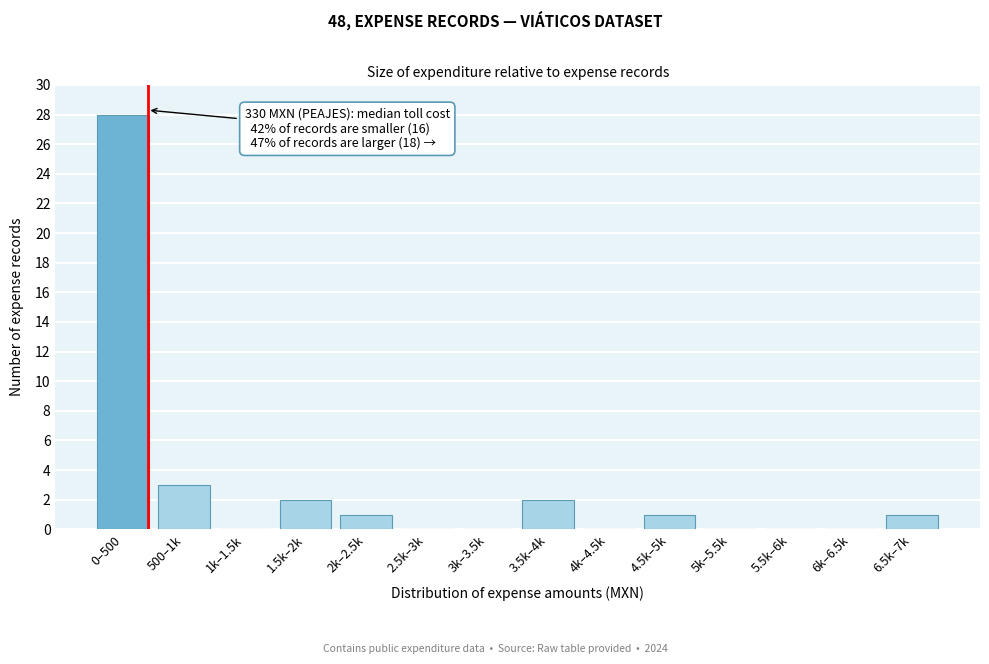

Reading left to right, transcribe all the data shown in this chart.

0–500=28	500–1k=3	1k–1.5k=0	1.5k–2k=2	2k–2.5k=1	2.5k–3k=0	3k–3.5k=0	3.5k–4k=2	4k–4.5k=0	4.5k–5k=1	5k–5.5k=0	5.5k–6k=0	6k–6.5k=0	6.5k–7k=1